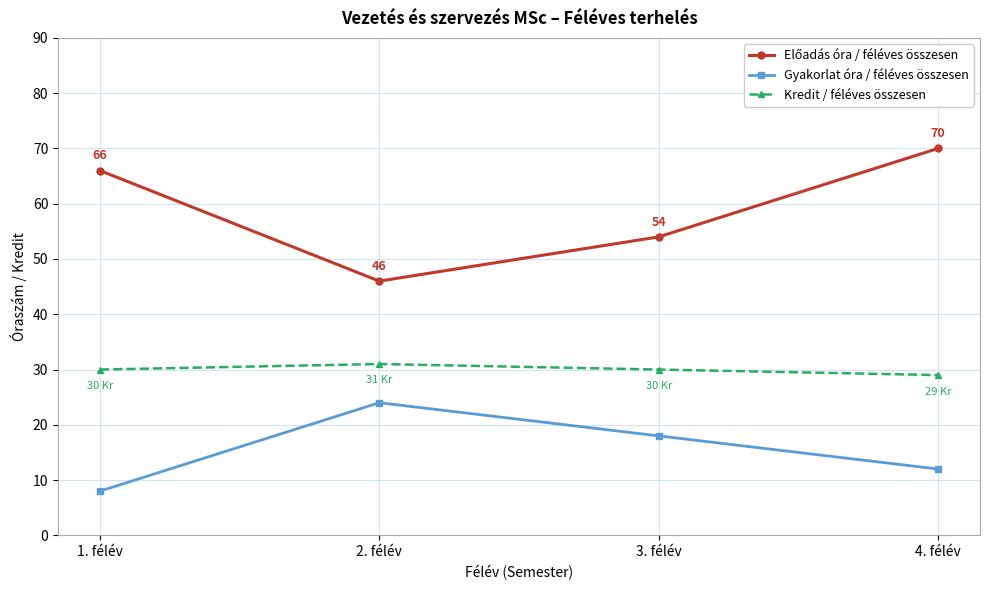

Is this an area chart (filled region under the line)?

No